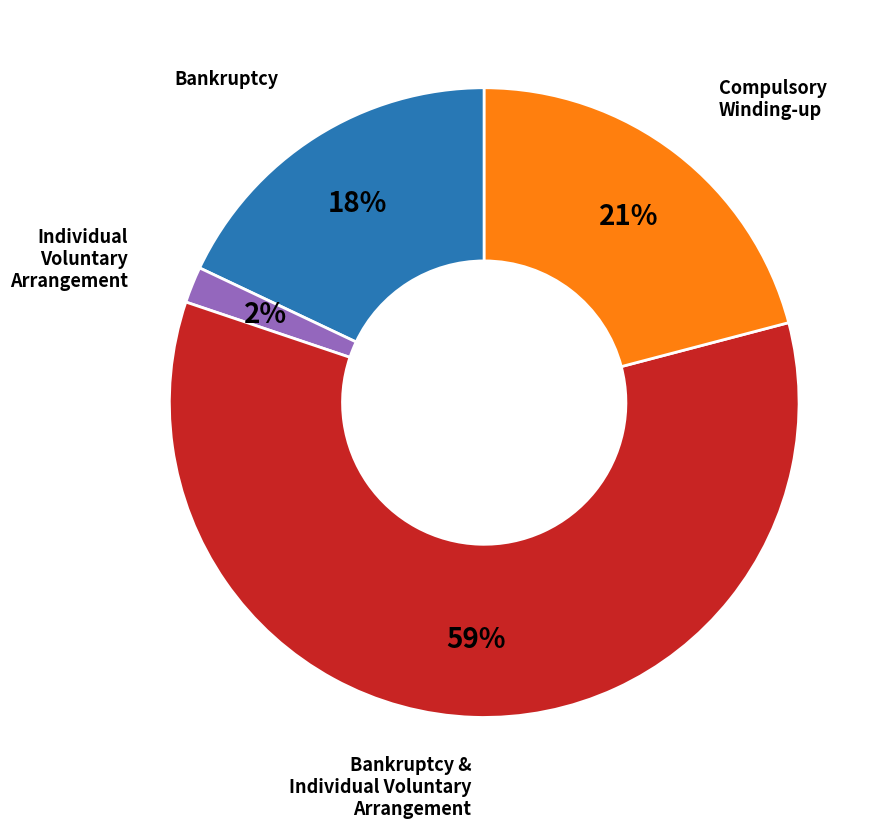

Rank the categories by value from highest to lowest.

Bankruptcy & Individual Voluntary Arrangement, Compulsory Winding-up, Bankruptcy, Individual Voluntary Arrangement